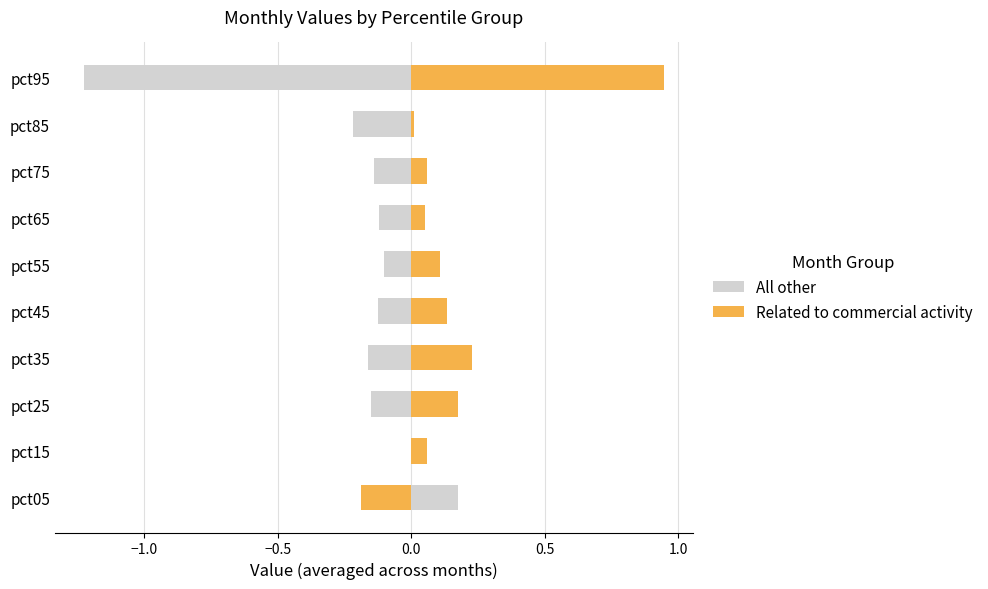

The value of All other at pct75 is -0.1. True or false?

False